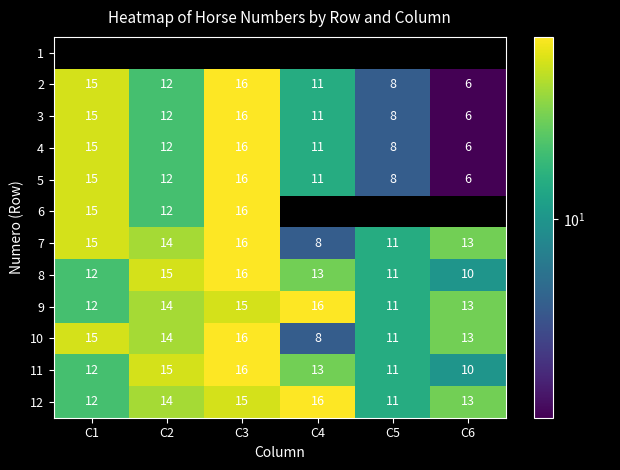

The 7 series shows 17.2 at C5. True or false?

False